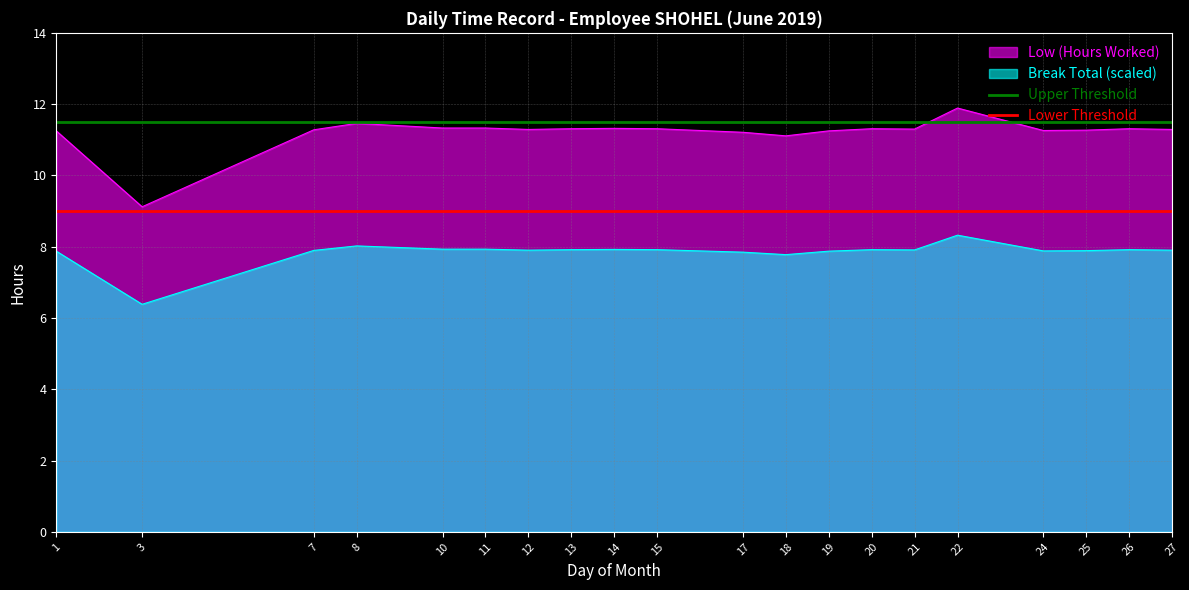

What is the value of the Lower Threshold point at the 1st from the left?

9.0